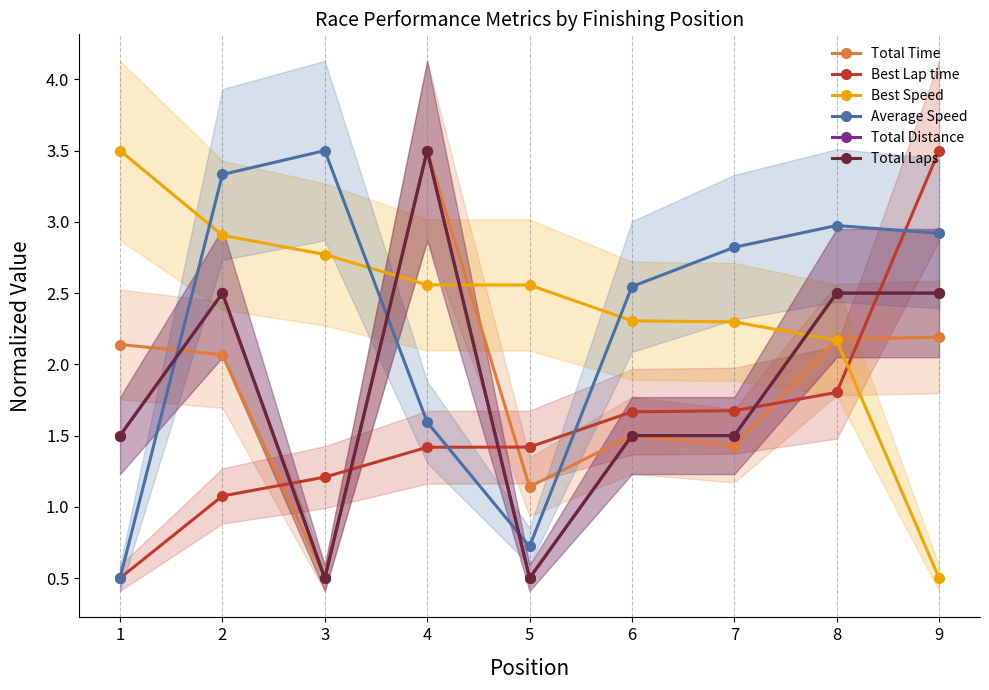

True or false: Total Laps has more than 1 interior local peaks.

True